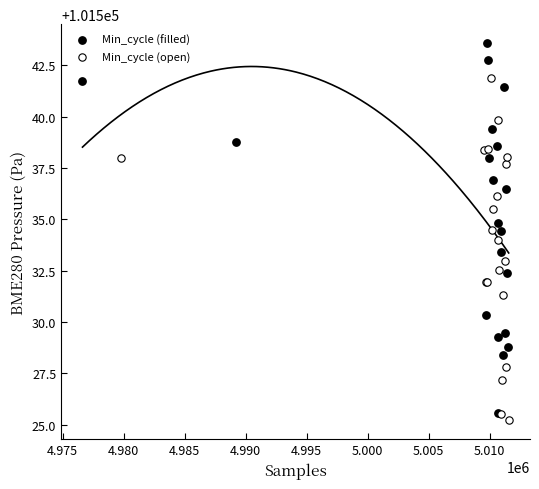

What are all the series names shown in the legend?

Min_cycle (filled), Min_cycle (open)